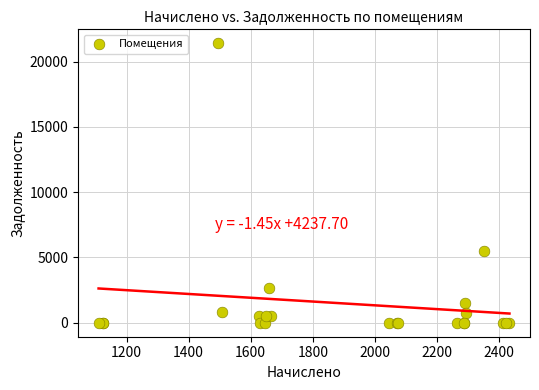

What Y value in the scatter plot is closest to 10706?

5522.8